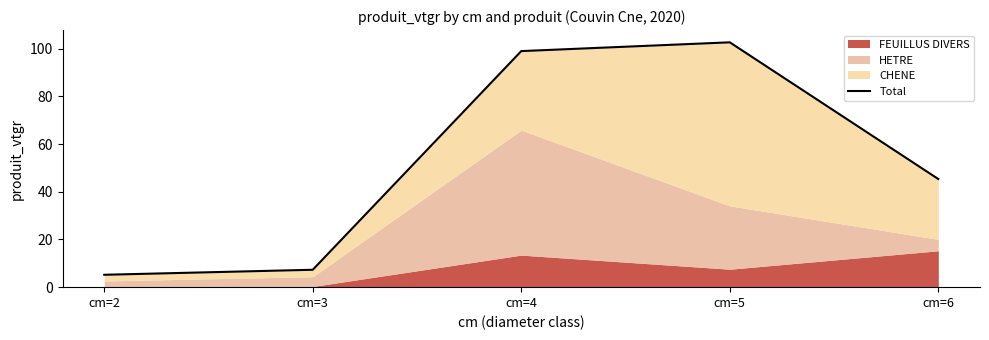

At which label is the value closest to 53?

cm=6